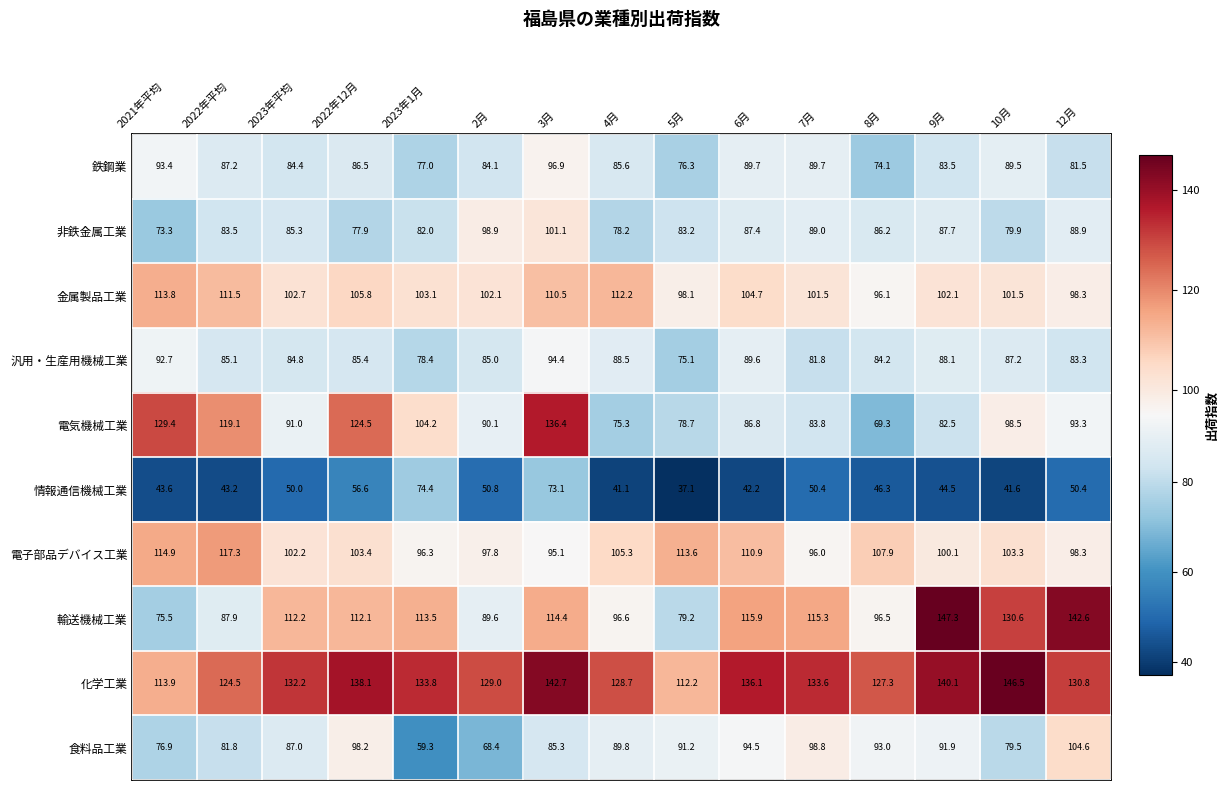

What is the average value of the 非鉄金属工業 series?

85.5